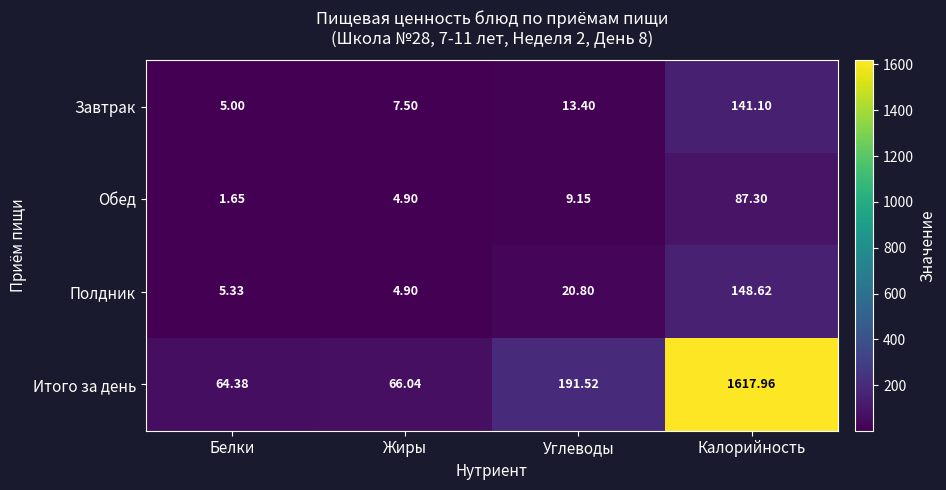

Which series has the largest total across all categories?

Итого за день